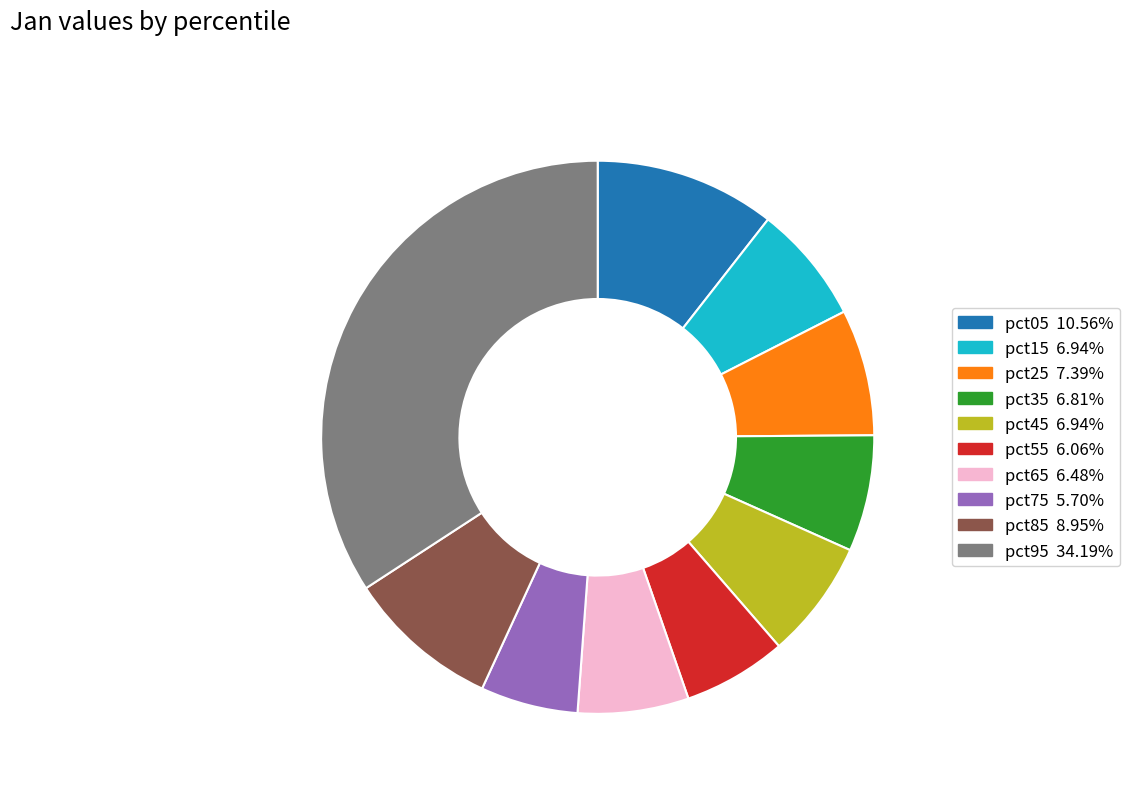

Does pct55 6.06% represent more than half of the total?

No